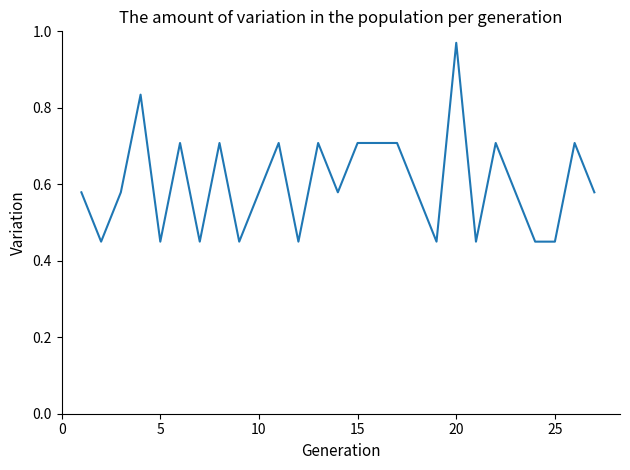

What is the difference between the maximum and minimum values?

0.5